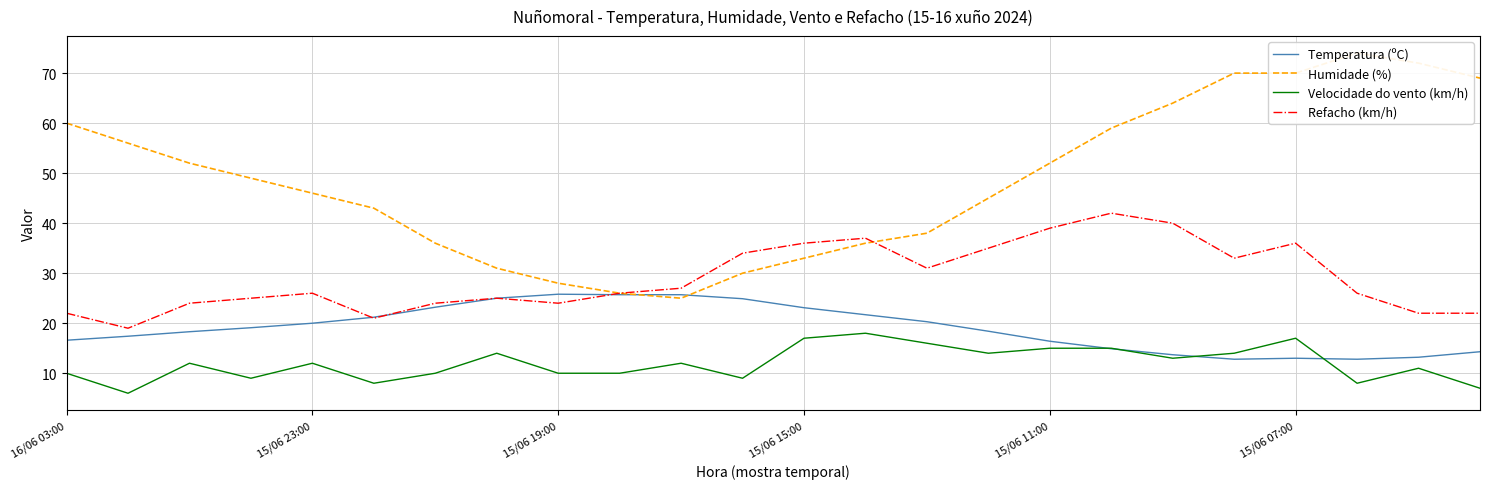

The Refacho (km/h) series shows 35.3 at 16/06 03:00. True or false?

False